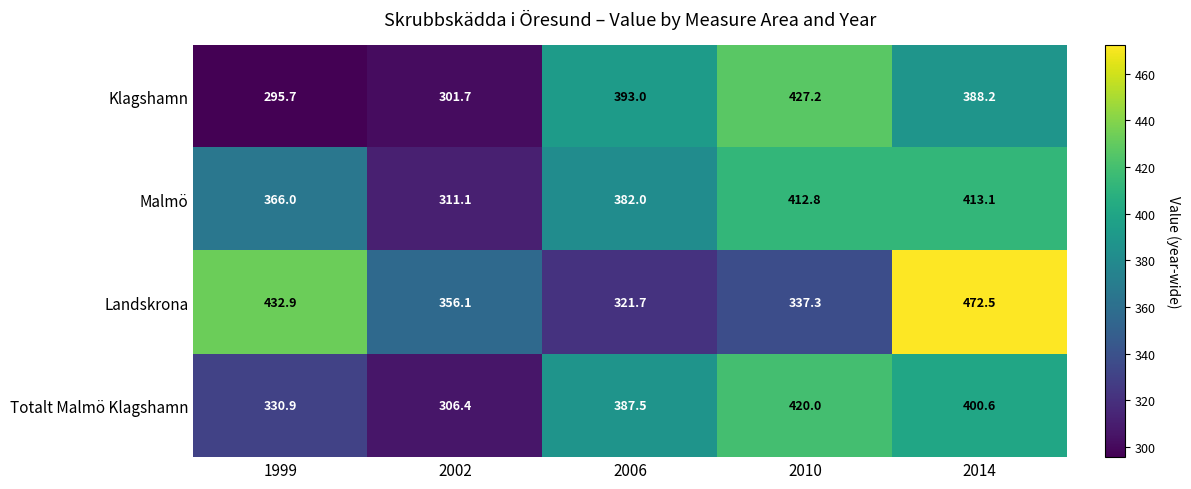

Which series has the widest spread of values?

Landskrona